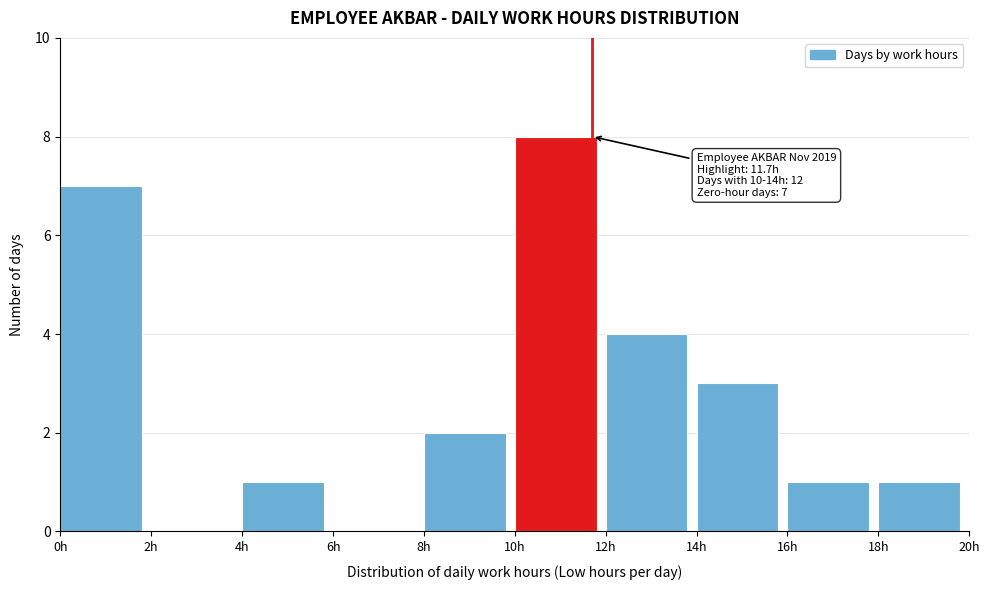

Over which range of the x-axis is the bar tallest?

10 to 12